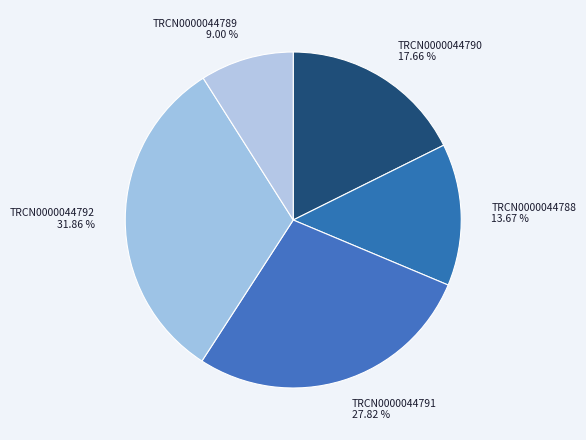

Is it true that TRCN0000044790 is 3% of the pie?

False